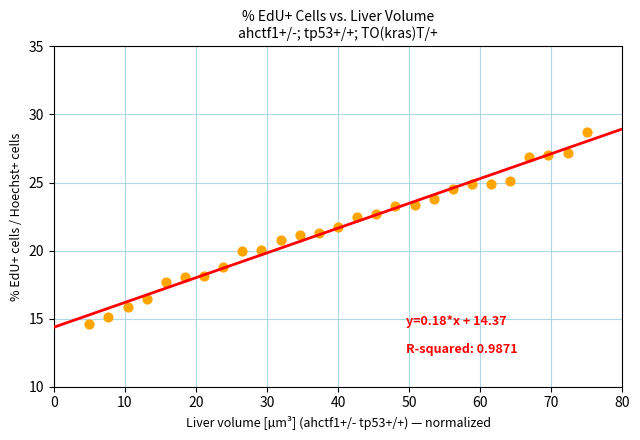

What is the range of X values (max minus min)?

70.0